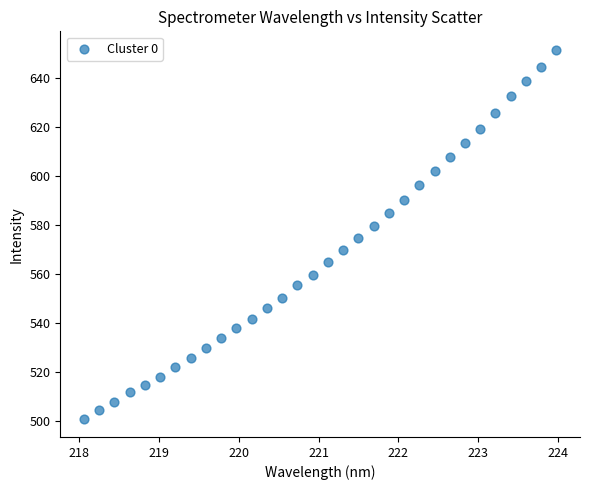

What is the range of X values (max minus min)?

5.9